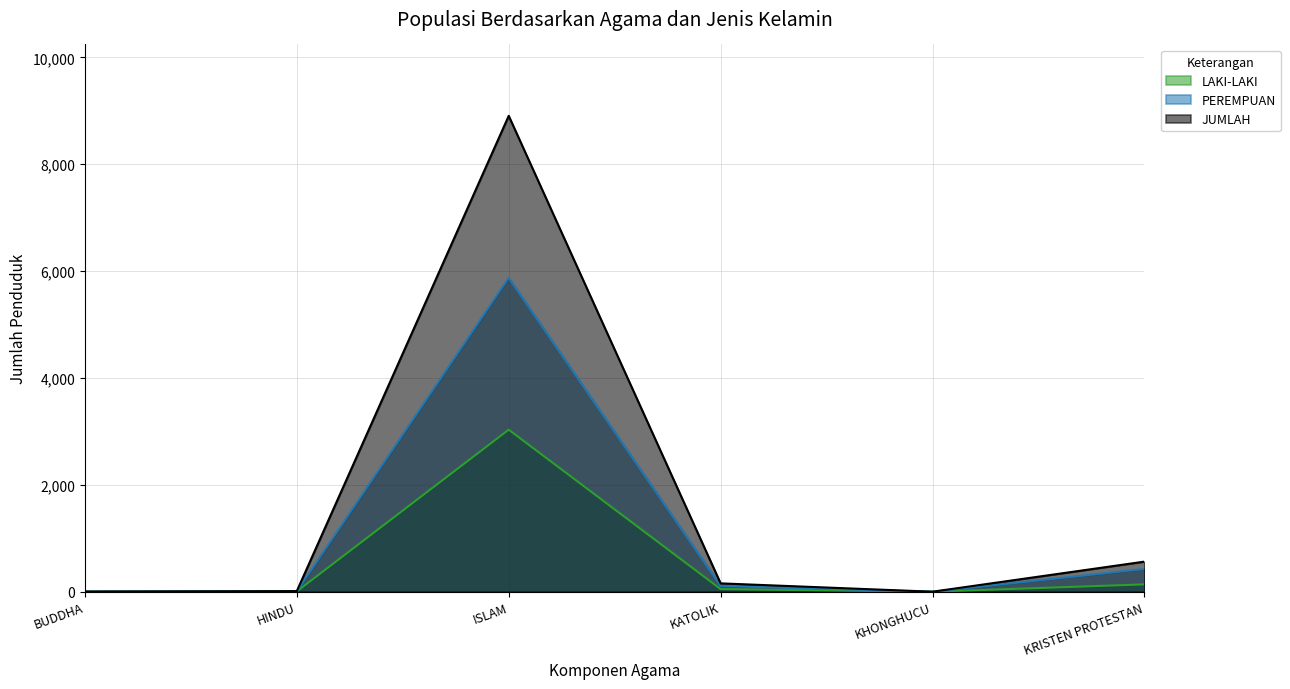

What is the lowest value of the JUMLAH series?

1